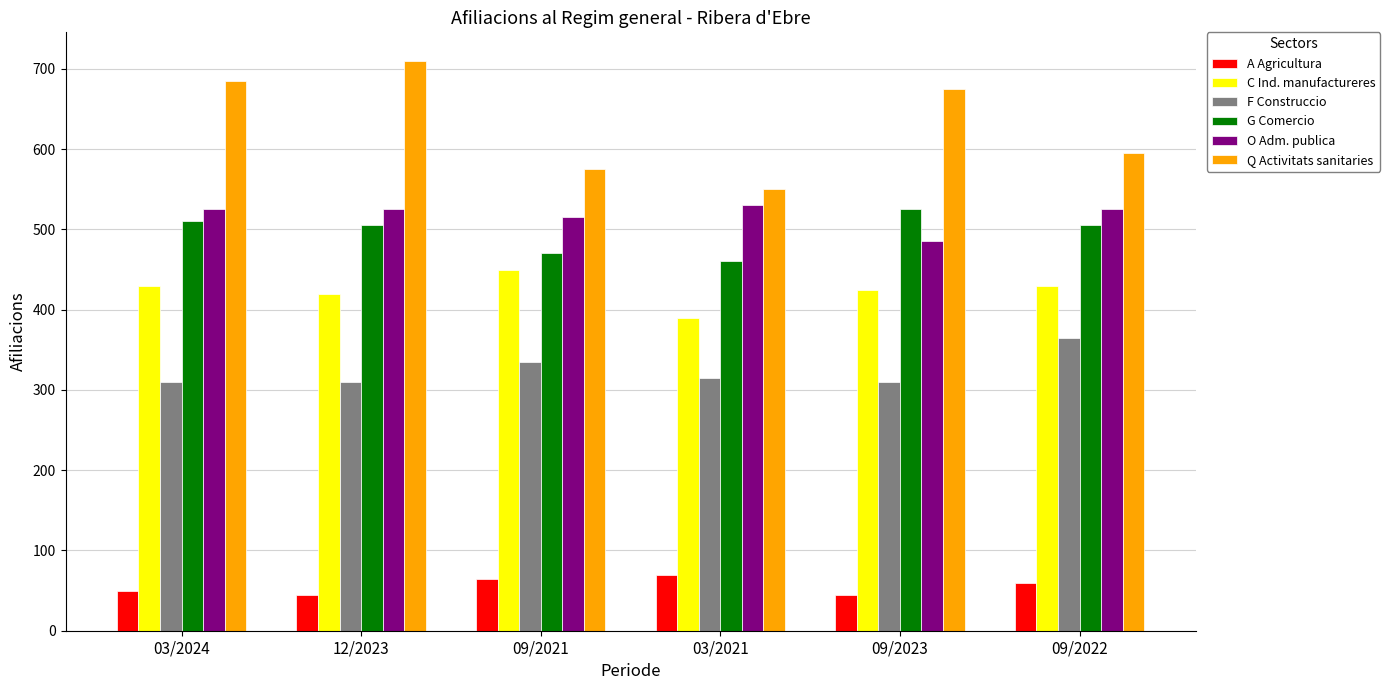

True or false: F Construccio has a value of 335 at 09/2021.

True